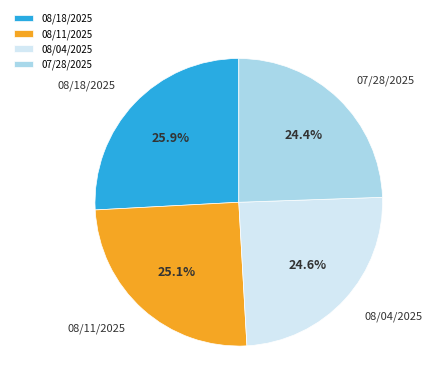

What is the largest slice in the pie chart?

08/18/2025